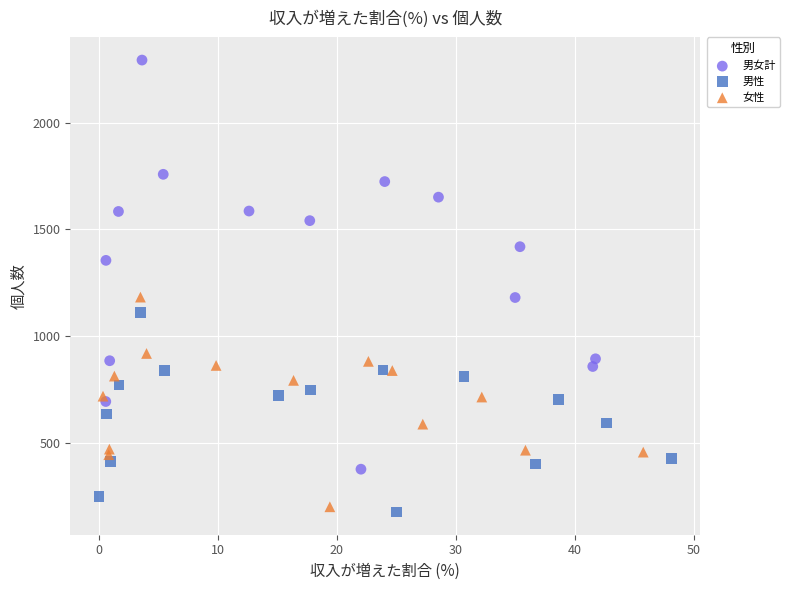

Which series has the widest spread of Y values?

男女計